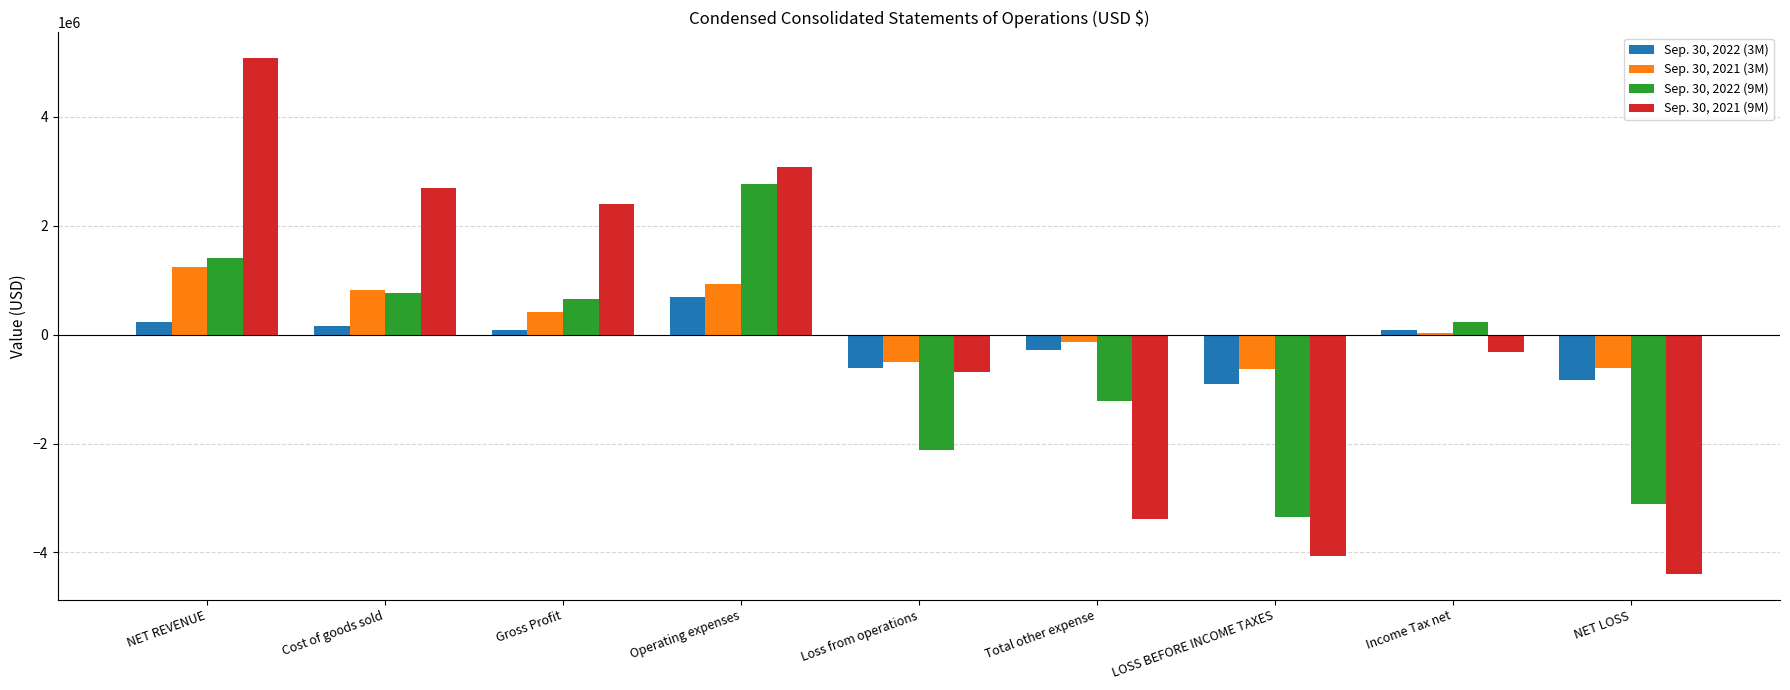

Which label corresponds to the largest value in the chart?

NET REVENUE